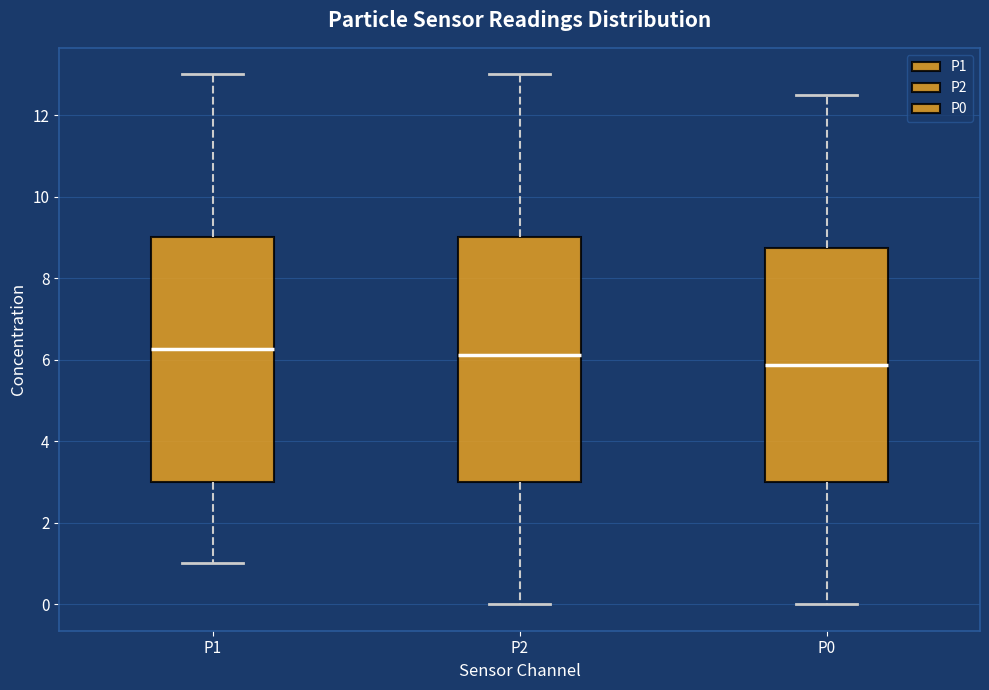

Reading left to right, read every box against the y-axis: the position of its median line, the range the box covers, and the ends of its whiskers. The values are not printed on the chart, so give them approximately, as read against the axis.

P1: median 6.2, box 3.0 to 9.0, whiskers 1.0 to 13.0
P2: median 6.2, box 3.0 to 9.0, whiskers 0.0 to 13.0
P0: median 5.8, box 3.0 to 8.8, whiskers 0.0 to 12.6